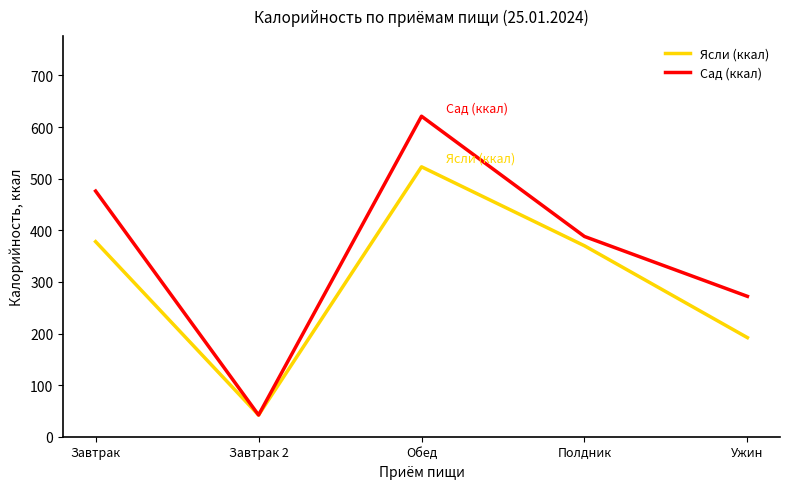

Which series has the largest total across all categories?

Сад (ккал)